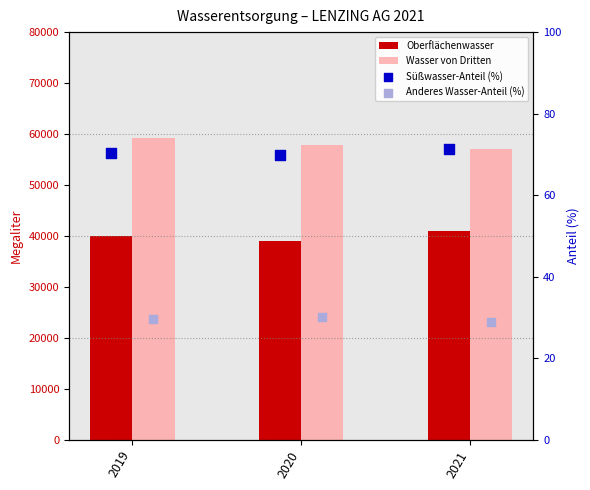

Which series has the largest Y range (max minus min)?

Wasser von Dritten